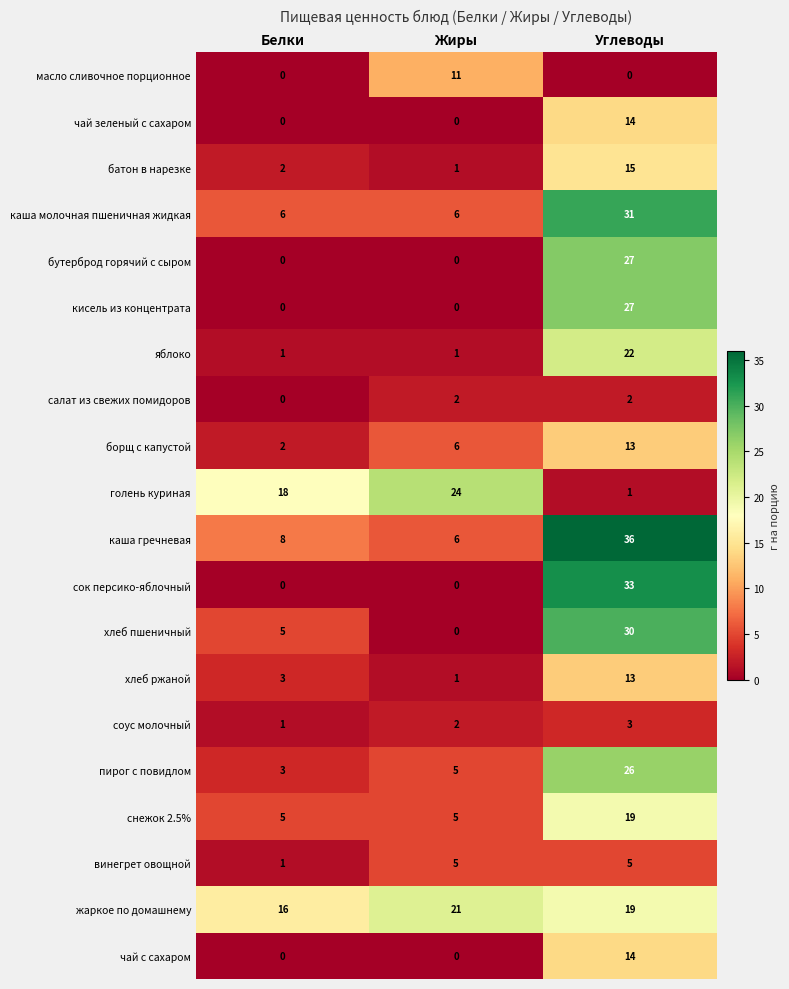

What is the difference between the highest and lowest values at Углеводы?

36